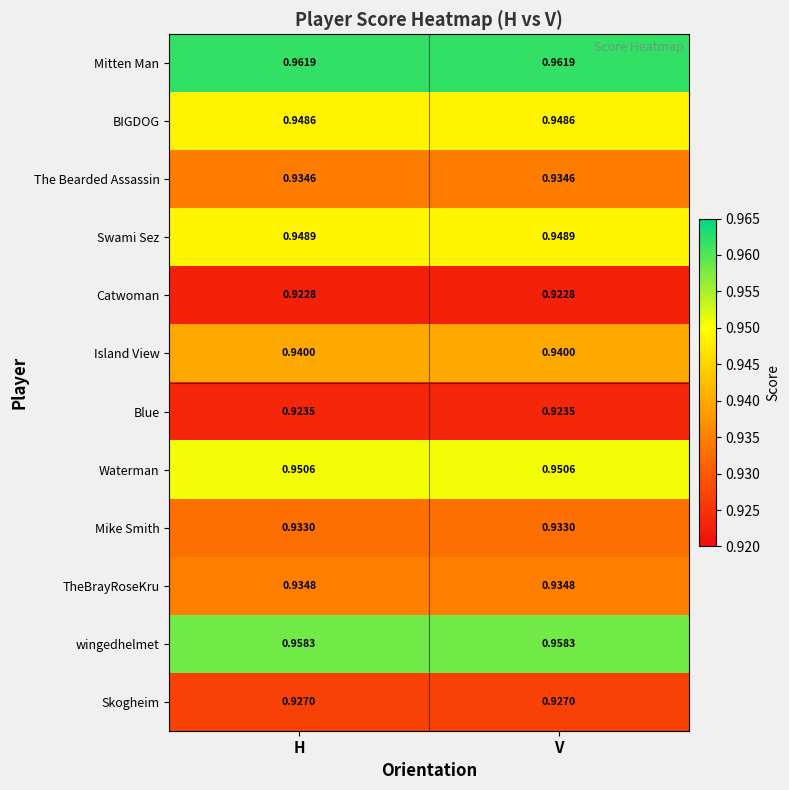

At V, list the series in order from largest to smallest.

Mitten Man, wingedhelmet, Waterman, Swami Sez, BIGDOG, Island View, TheBrayRoseKru, The Bearded Assassin, Mike Smith, Skogheim, Blue, Catwoman